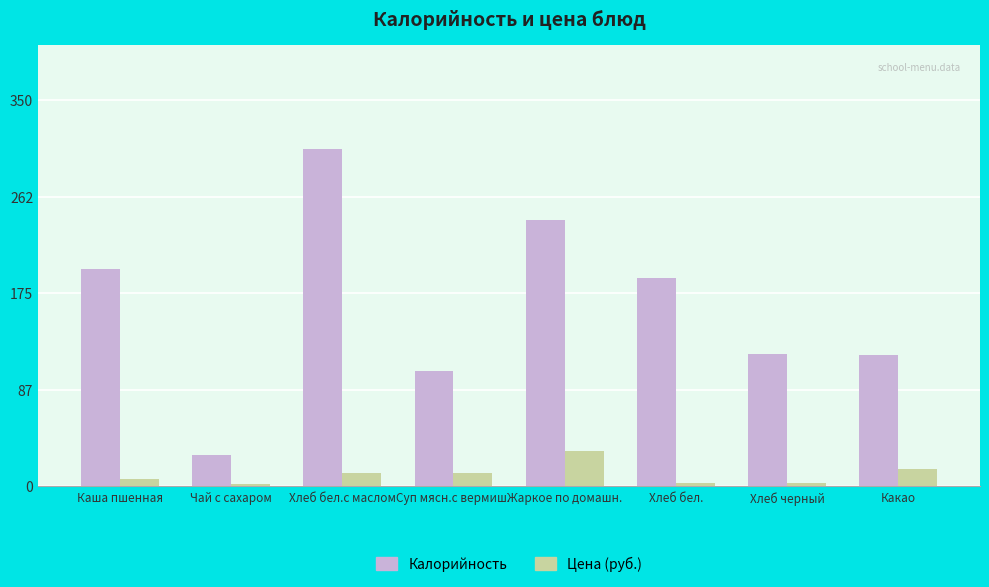

Is the value of Цена (руб.) at Чай с сахаром greater than the value of Калорийность at Хлеб черный?

No